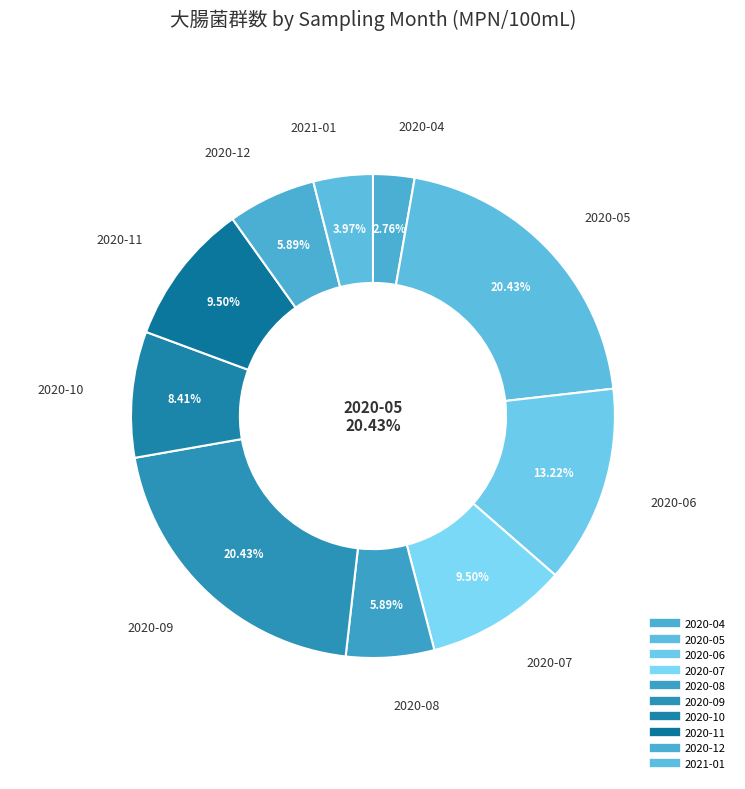

To the nearest percent, what percentage of the pie is 2021-01?

4%